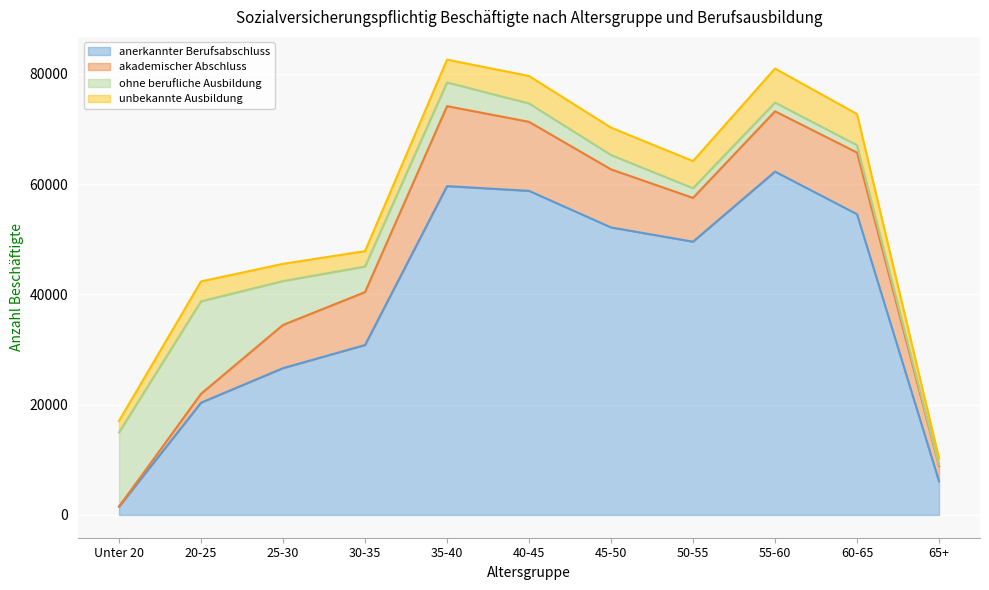

What is the total value across all series at Unter 20?

17060